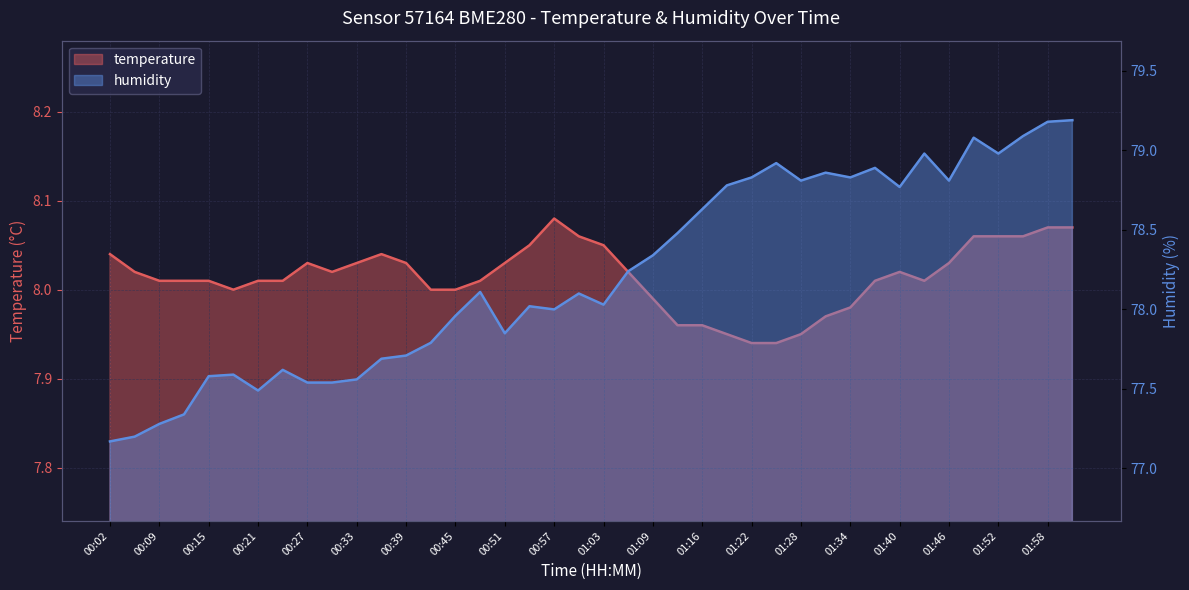

True or false: temperature and humidity cross at least once.

False